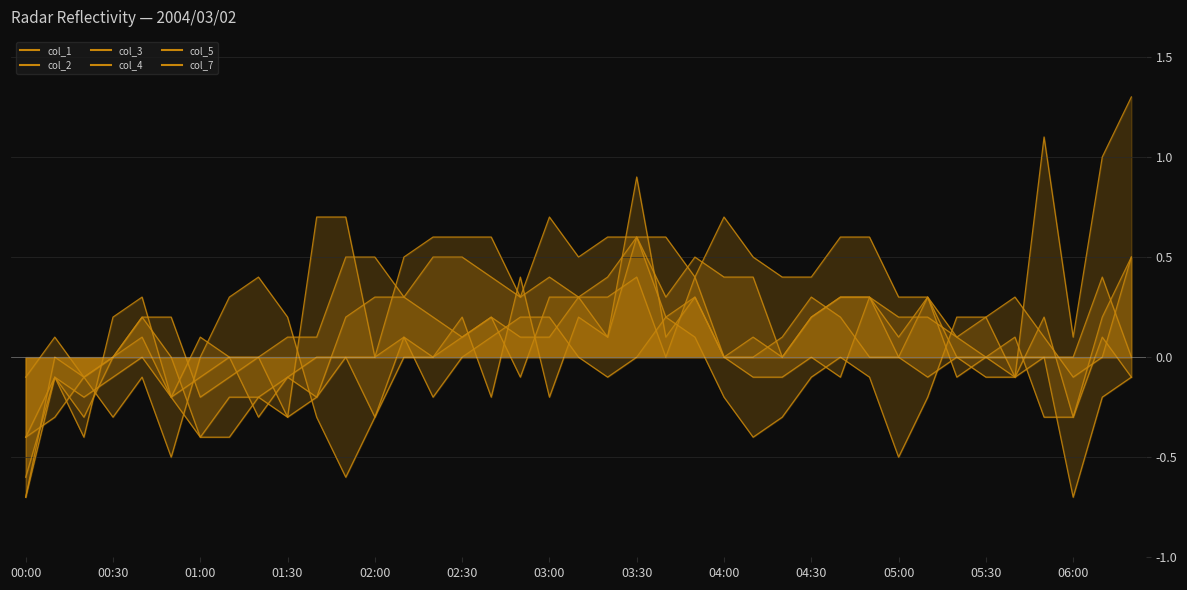

Where do col_7 and col_5 first cross each other?

02:30 and 03:00